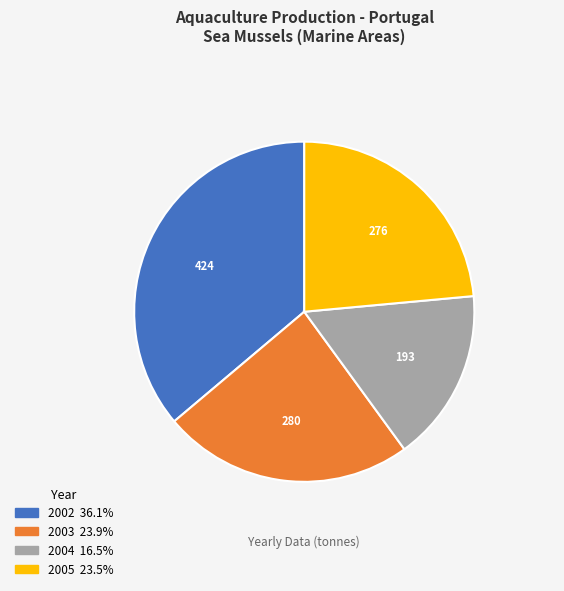

Which has a higher value, 2004 or 2002?

2002